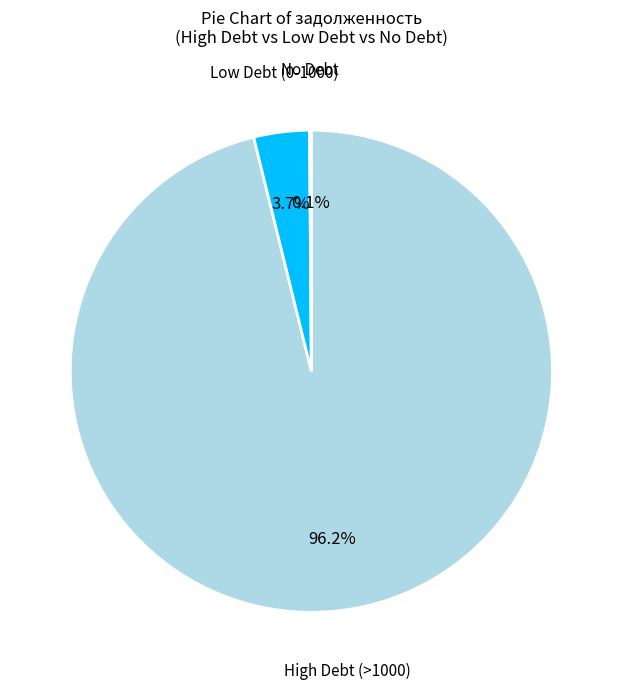

Is there a majority slice in this chart?

Yes